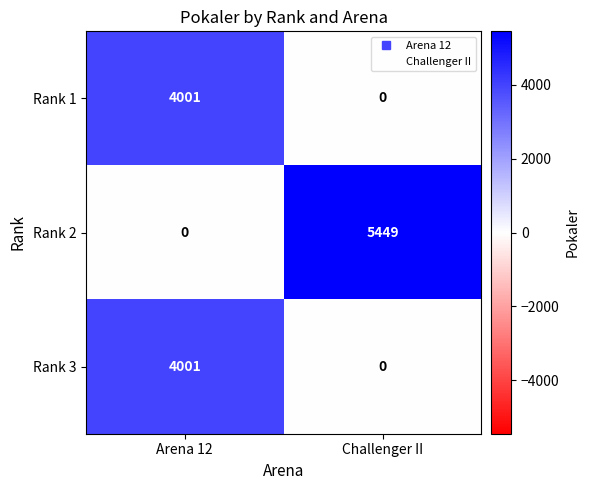

Which category has the highest value across all series?

Challenger II